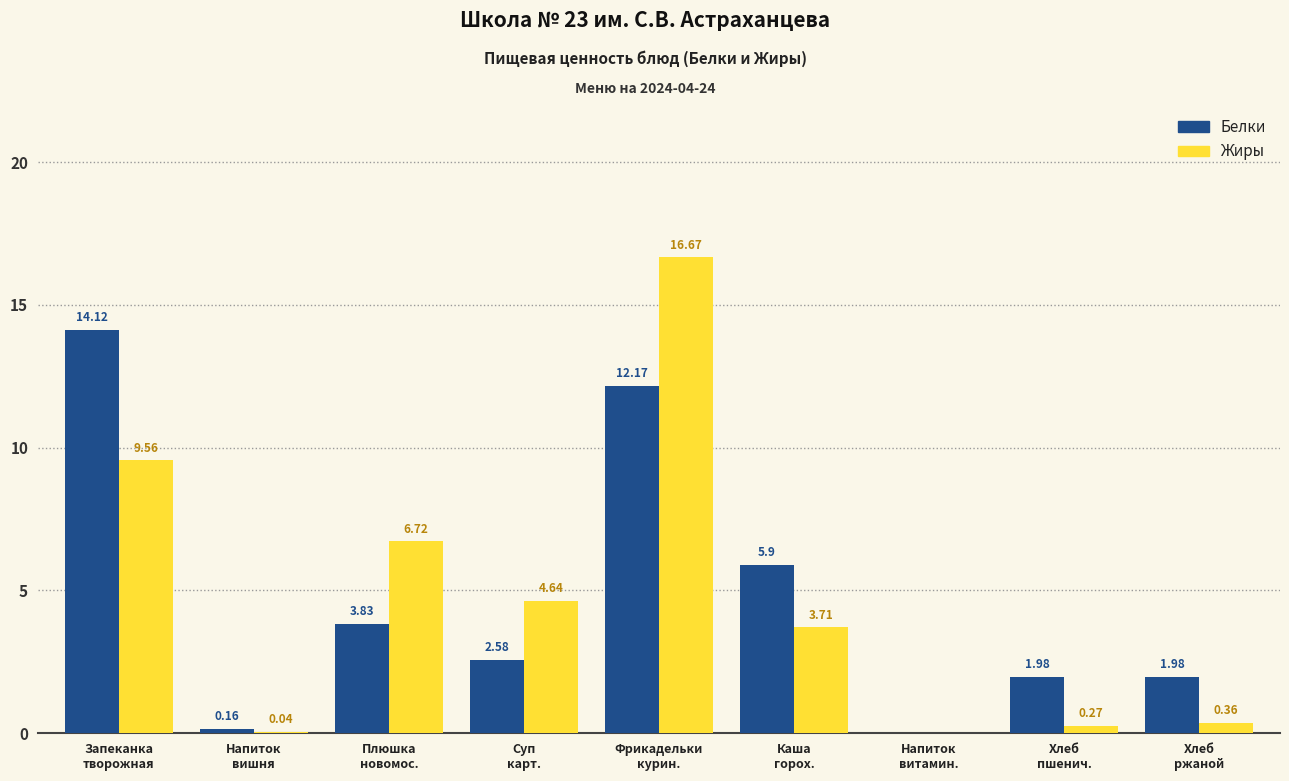

What is the sum of all Белки values?

42.7